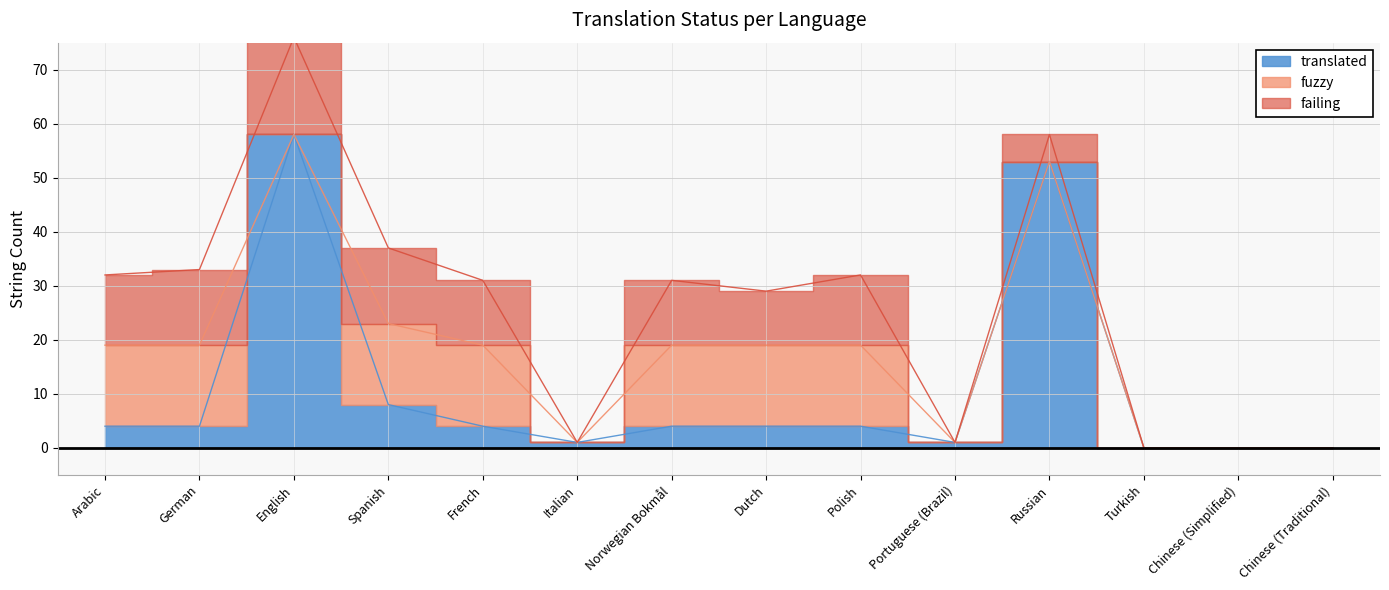

Does the chart have visible grid lines?

Yes